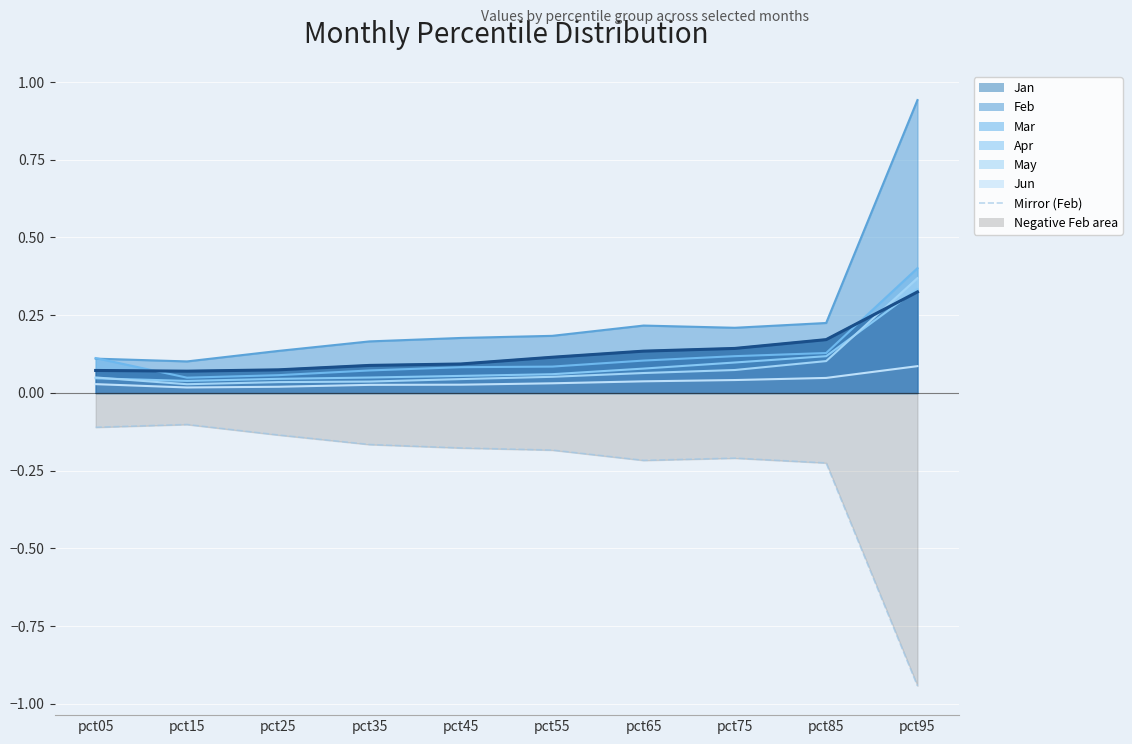

At which label is the value closest to 0?

pct15